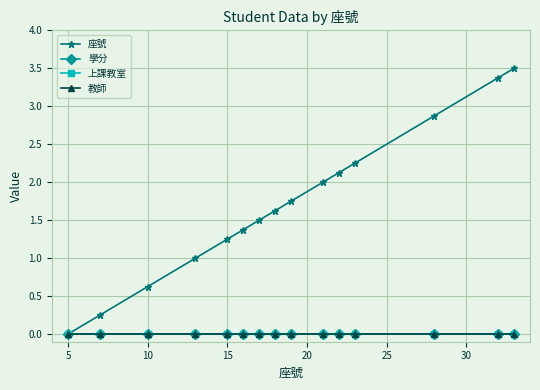

True or false: 學分 and 教師 intersect in this chart.

False